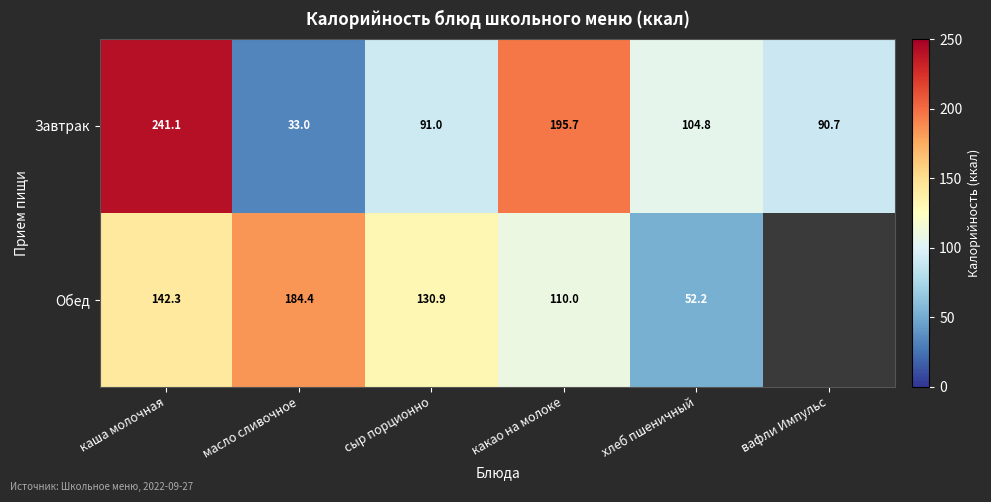

At which category is the sum across all series the highest?

каша молочная